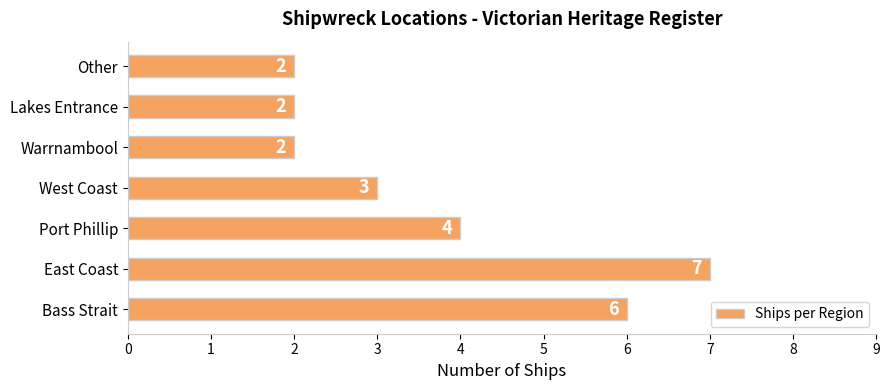

Is it true that the value at East Coast is 7?

True